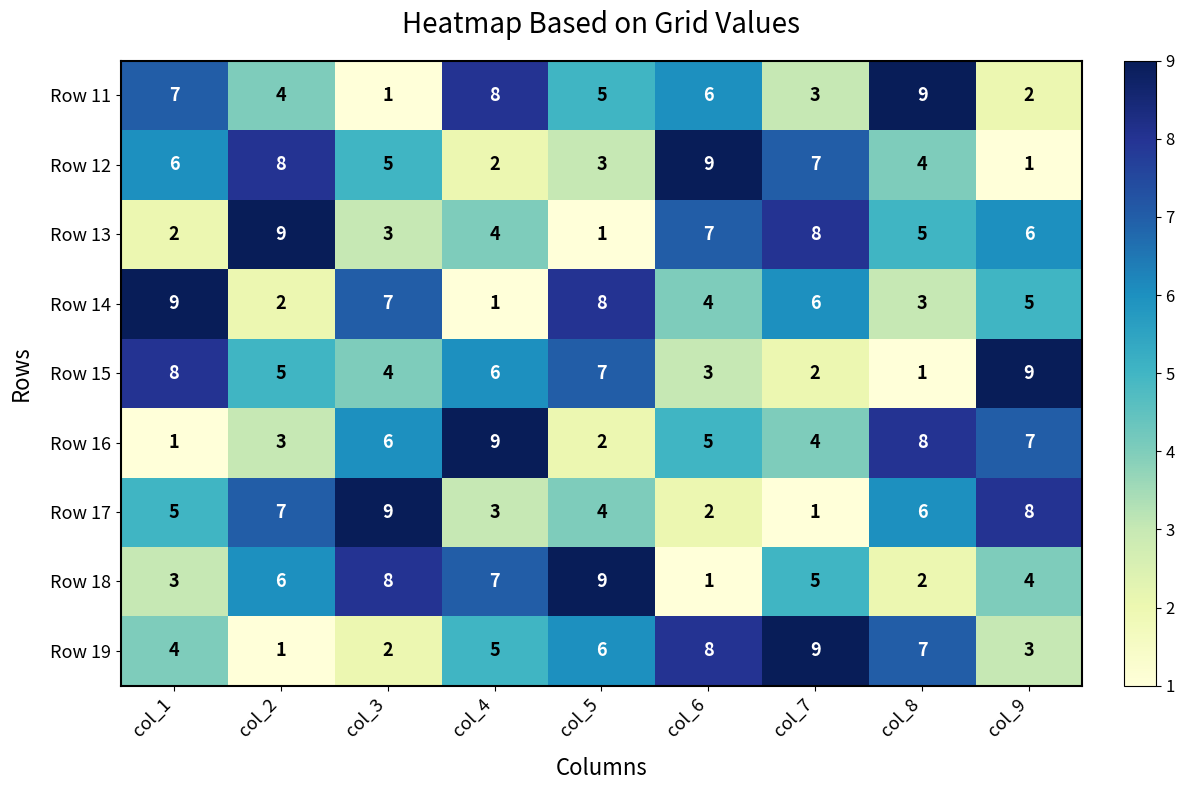

Rank the series at col_5 from highest to lowest value.

Row 18, Row 14, Row 15, Row 19, Row 11, Row 17, Row 12, Row 16, Row 13